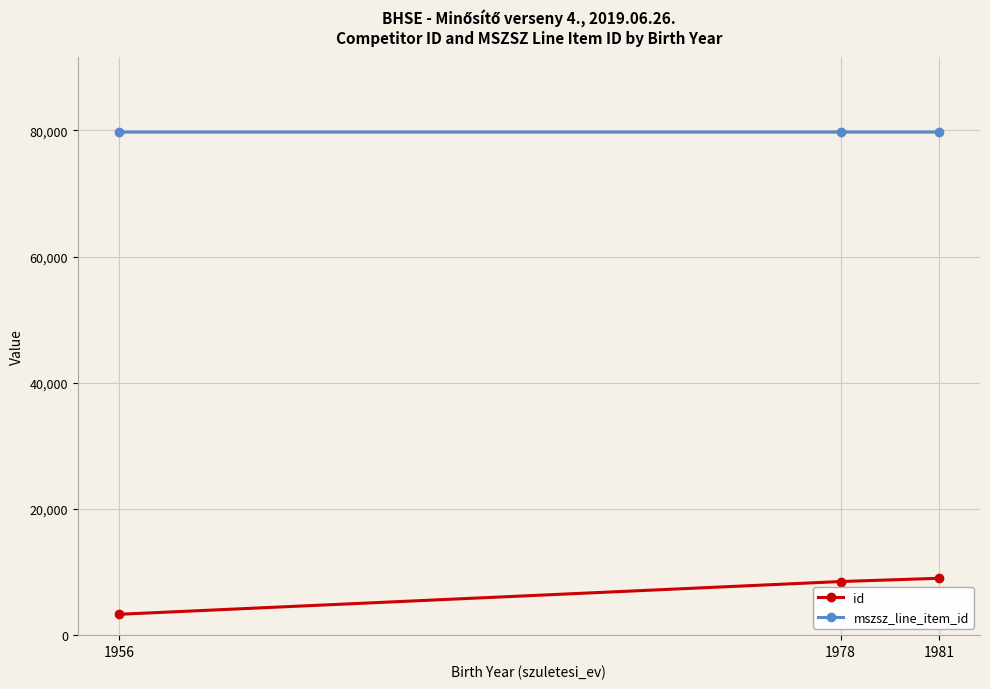

What is the maximum value for id?

9016